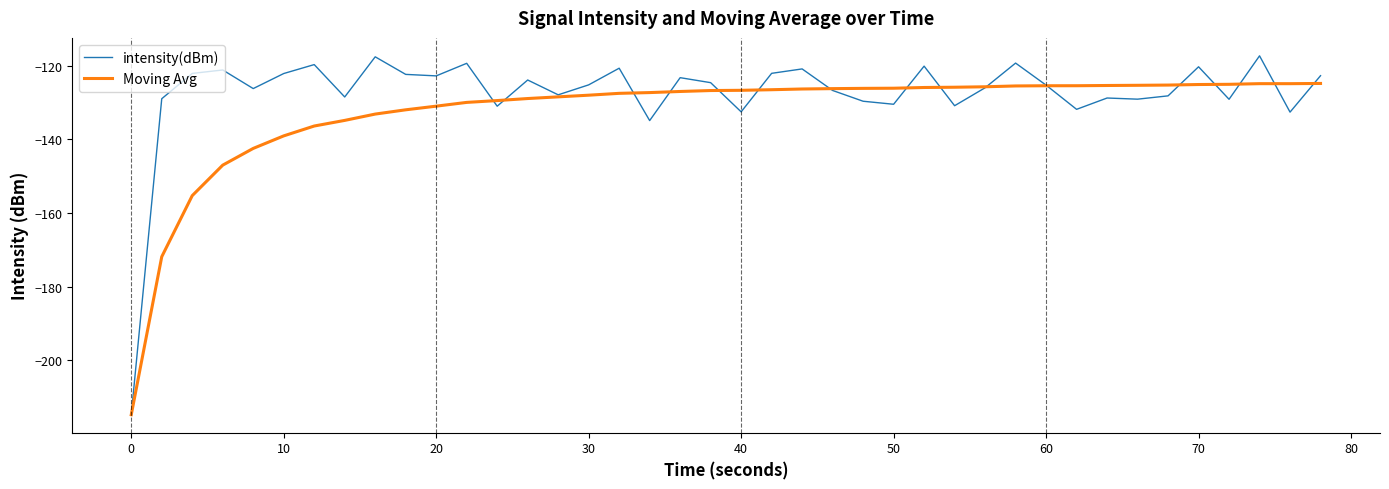

Count the number of data series in this chart.

2